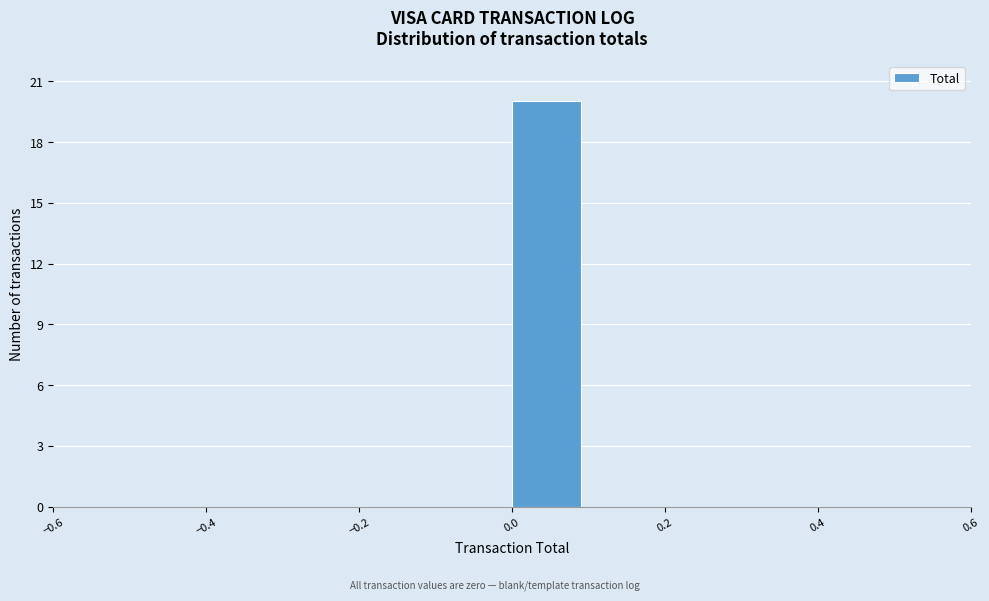

Reading left to right, transcribe this chart: for each bar, give the range it covers on the x-axis and its height. The values are not printed on the chart, so give them approximately, as read against the axis.

-0.5 to -0.4: 0
-0.4 to -0.3: 0
-0.3 to -0.2: 0
-0.2 to -0.1: 0
-0.1 to 0.0: 0
0.0 to 0.1: 20
0.1 to 0.2: 0
0.2 to 0.3: 0
0.3 to 0.4: 0
0.4 to 0.5: 0